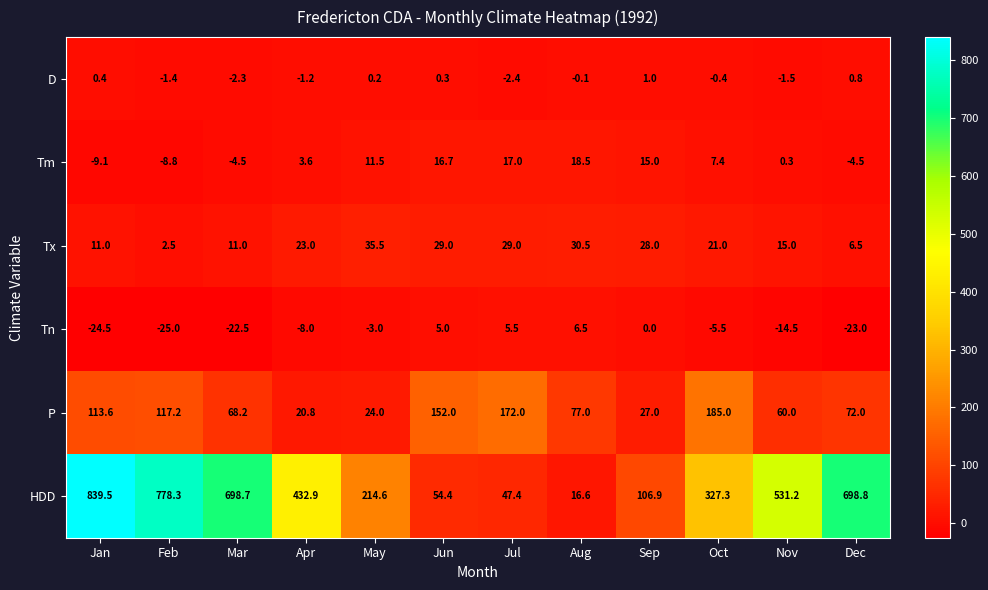

Read the P value at Apr.

20.8